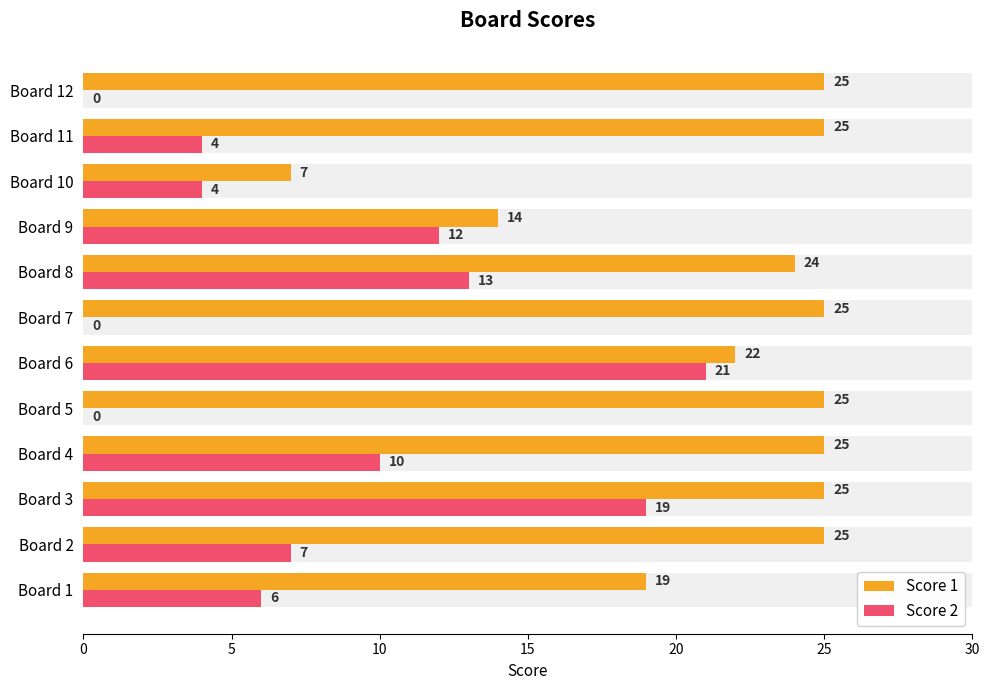

How many distinct data groups are displayed?

2